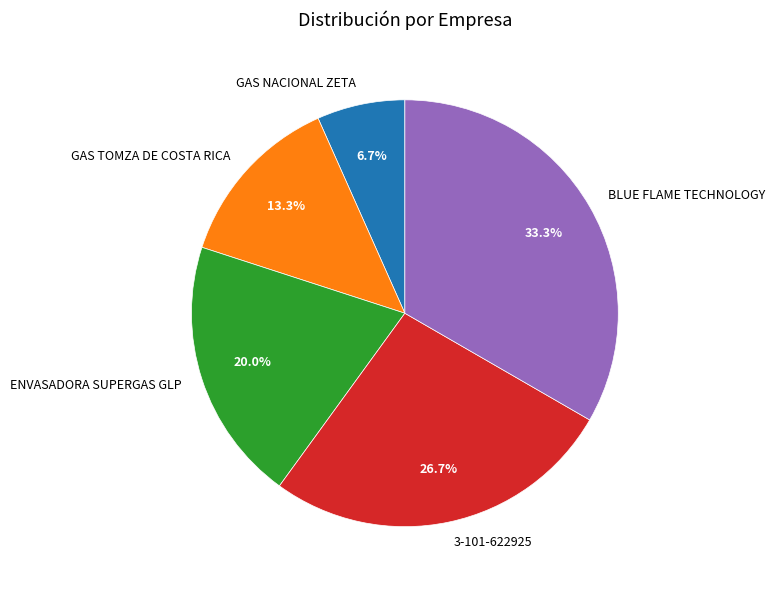

Does GAS NACIONAL ZETA account for over 50% of the chart?

No